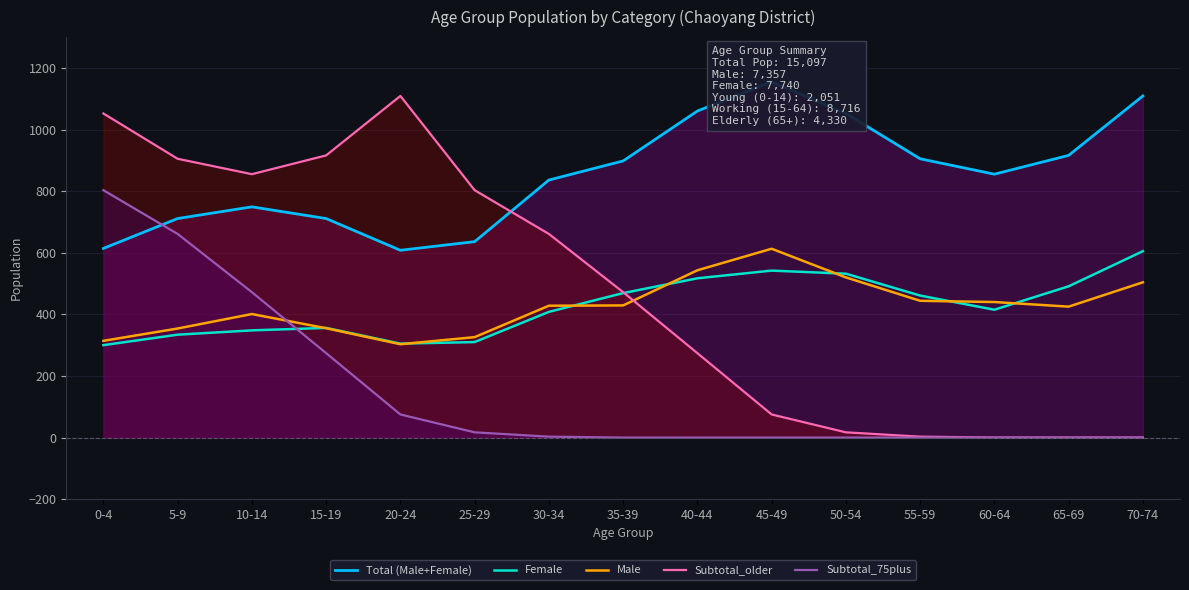

Rank the categories by Subtotal_75plus value from lowest to highest.

35-39, 40-44, 45-49, 50-54, 55-59, 60-64, 65-69, 70-74, 30-34, 25-29, 20-24, 15-19, 10-14, 5-9, 0-4